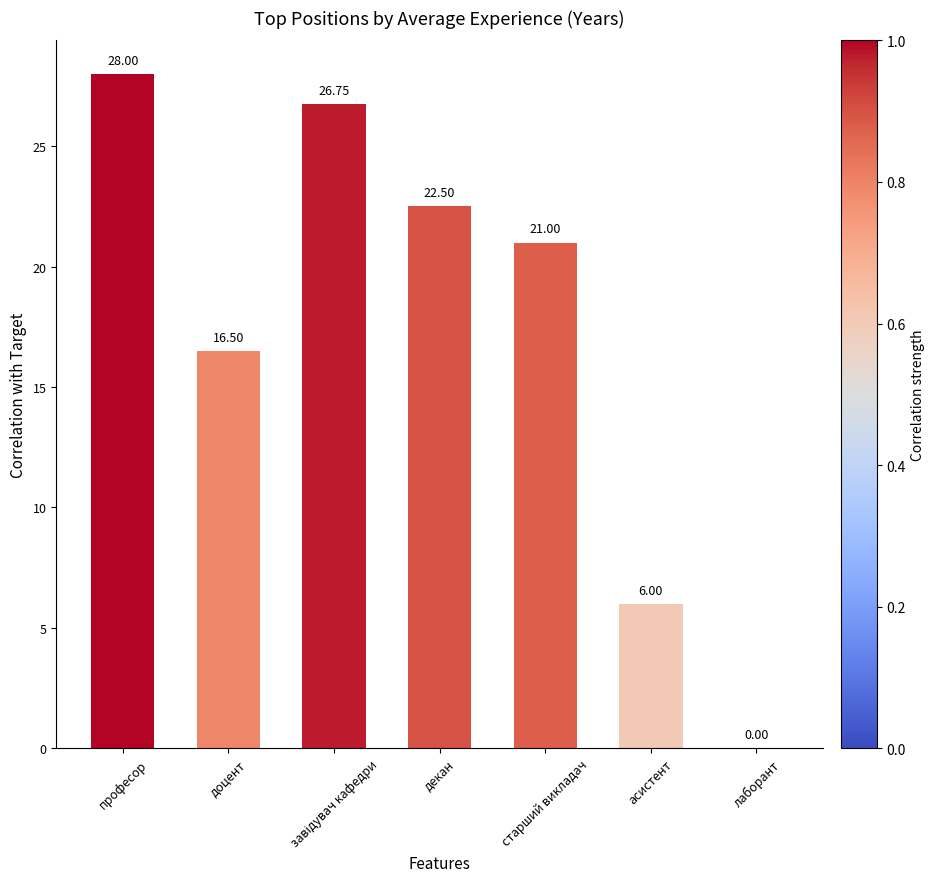

What is the sum of the values at доцент and асистент?

22.5